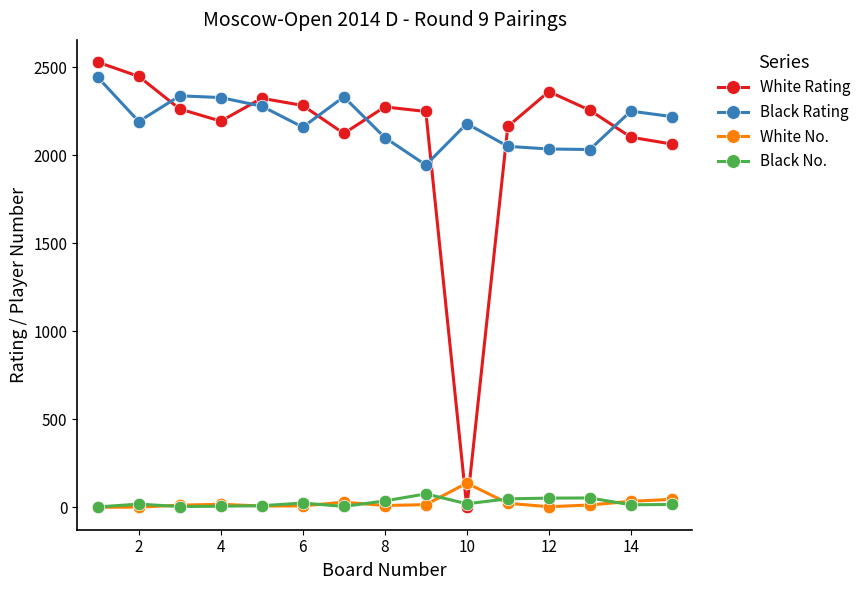

How many times do White Rating and Black Rating cross each other?

7